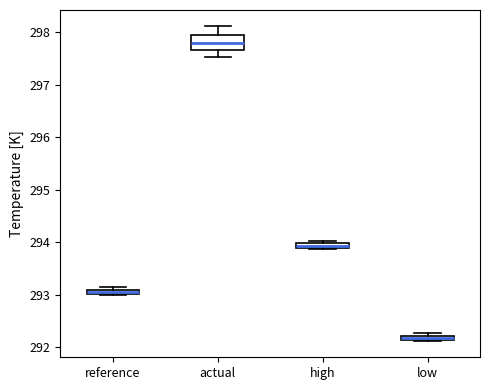

Where is the lower edge of the box for low on the y-axis? The values are not printed on the chart, so give them approximately, as read against the axis.

292.1